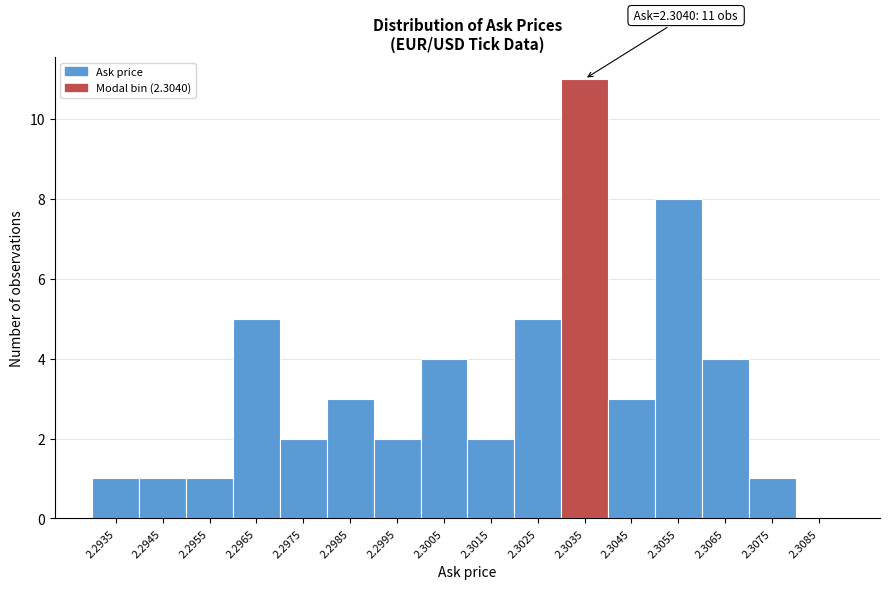

Reading left to right, extract all data points from this chart.

2.2935=1	2.2945=1	2.2955=1	2.2965=5	2.2975=2	2.2985=3	2.2995=2	2.3005=4	2.3015=2	2.3025=5	2.3035=11	2.3045=3	2.3055=8	2.3065=4	2.3075=1	2.3085=0